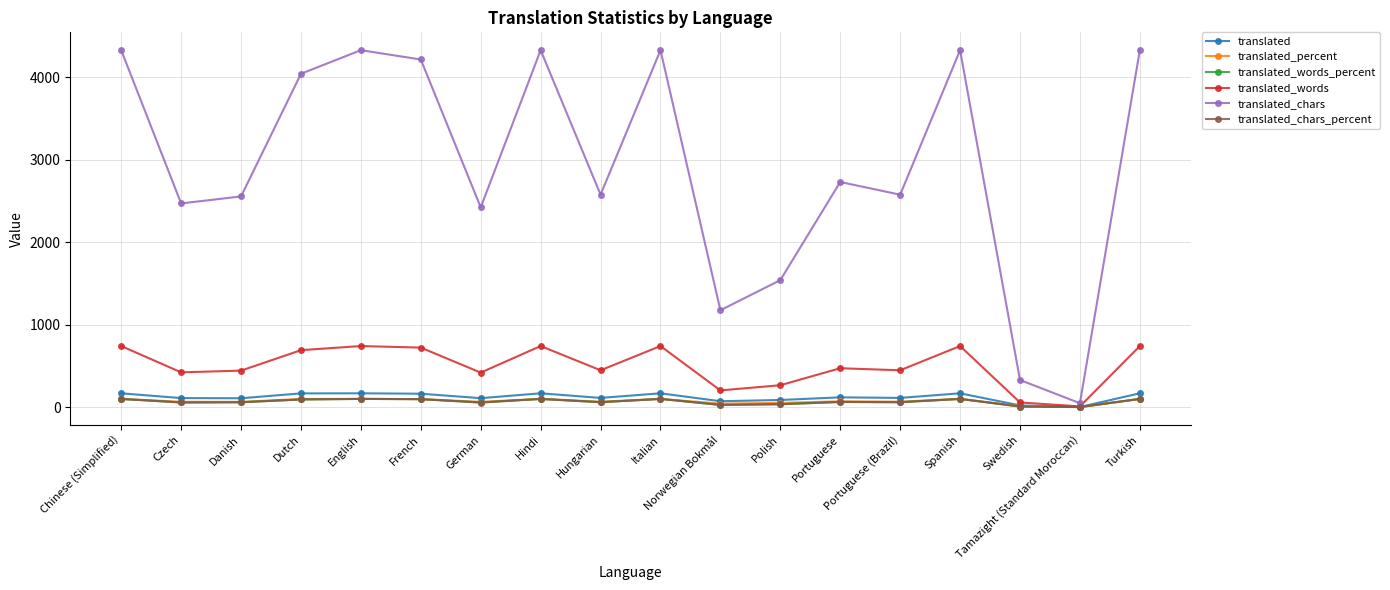

Which series has the largest range (max minus min)?

translated_chars